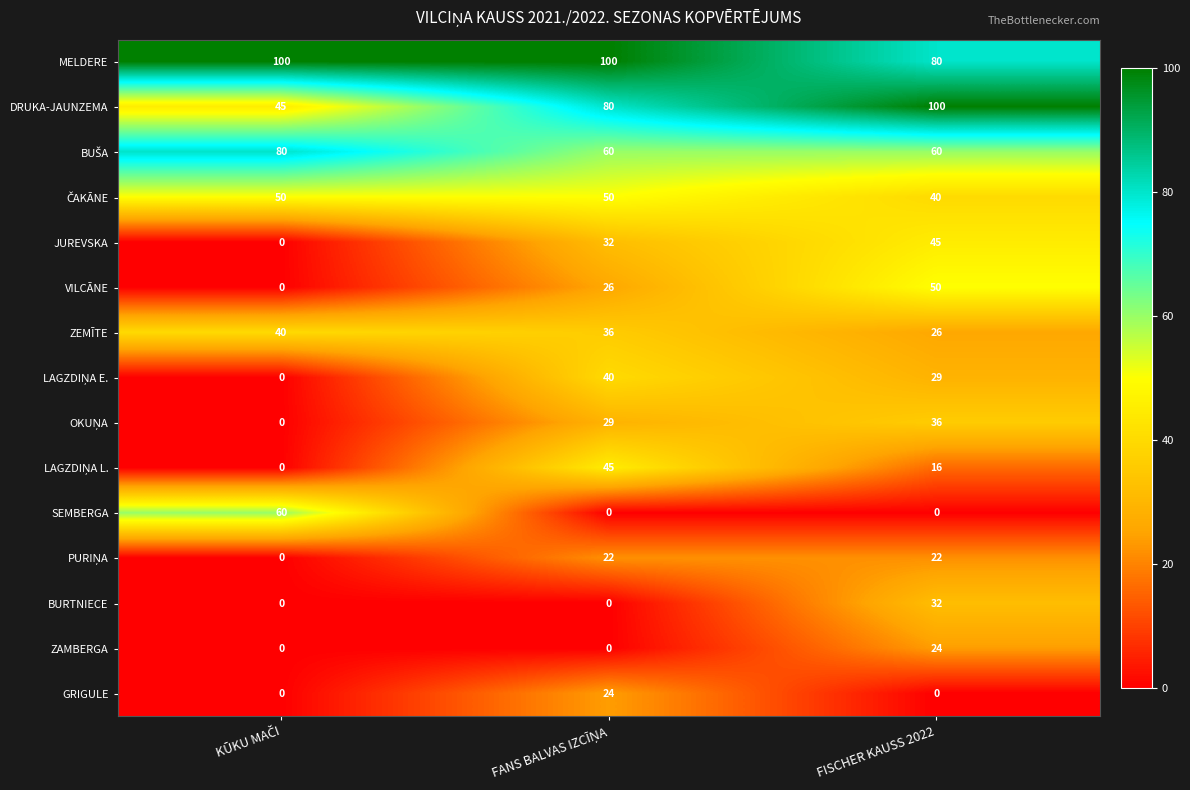

The DRUKA-JAUNZEMA series shows 37 at FISCHER KAUSS 2022. True or false?

False